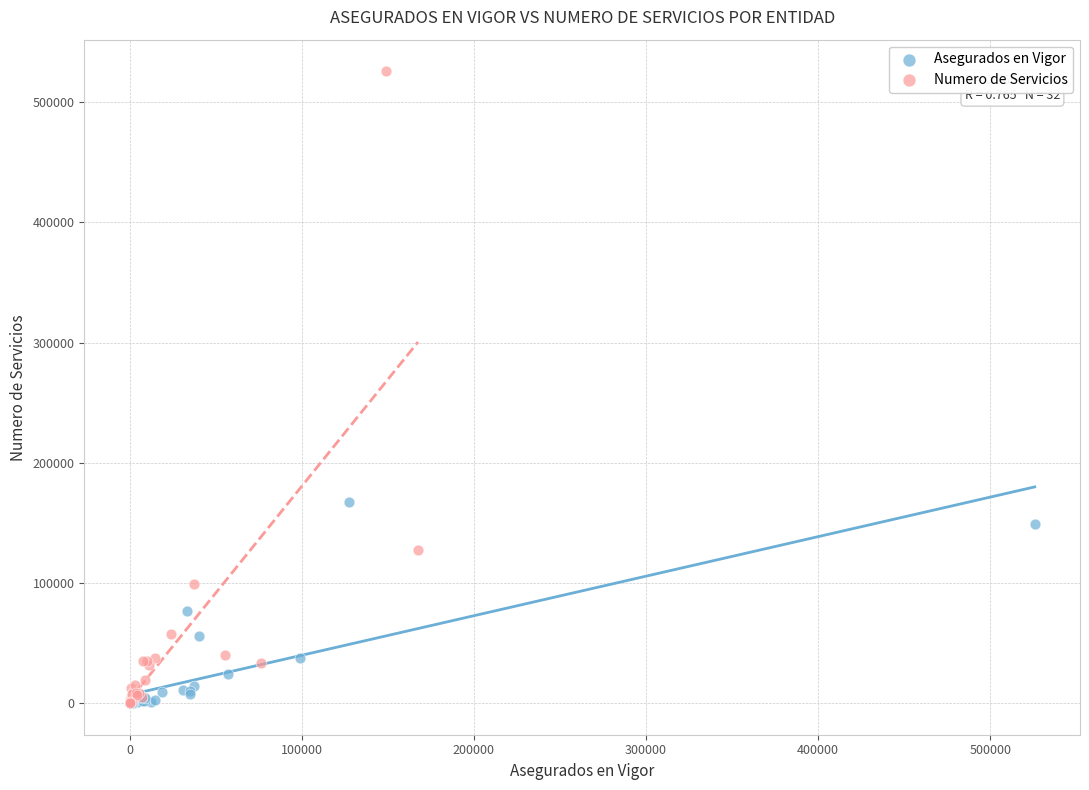

Which series contains the highest Y value?

Numero de Servicios